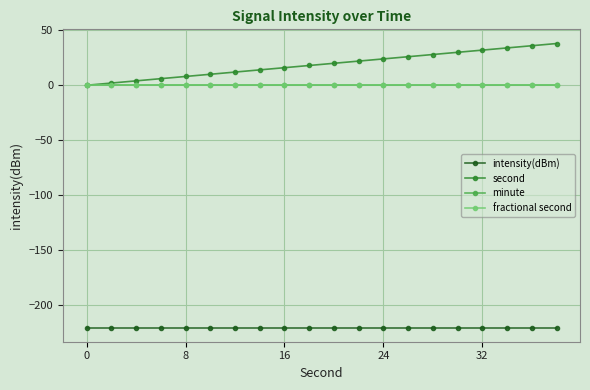

Is this an area chart (filled region under the line)?

No